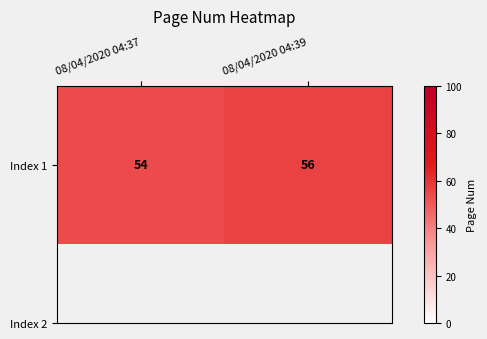

What is the smallest value displayed?

54